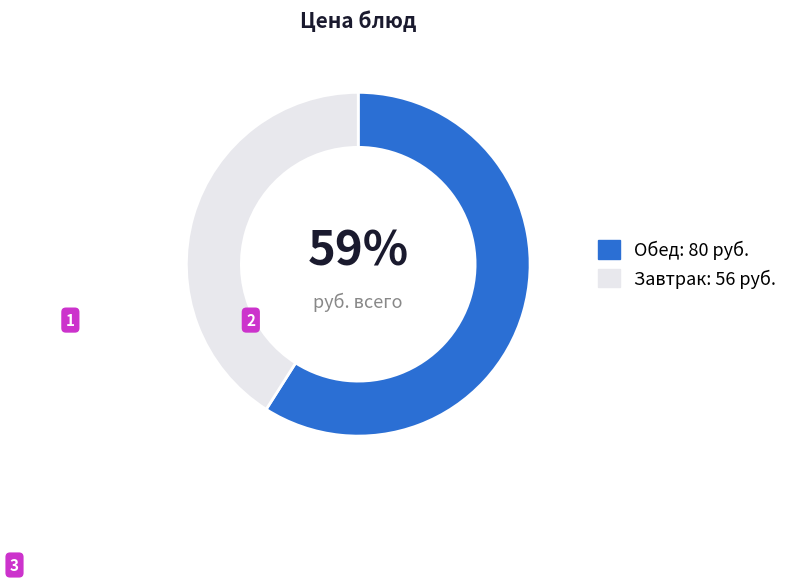

Is there a majority slice in this chart?

Yes